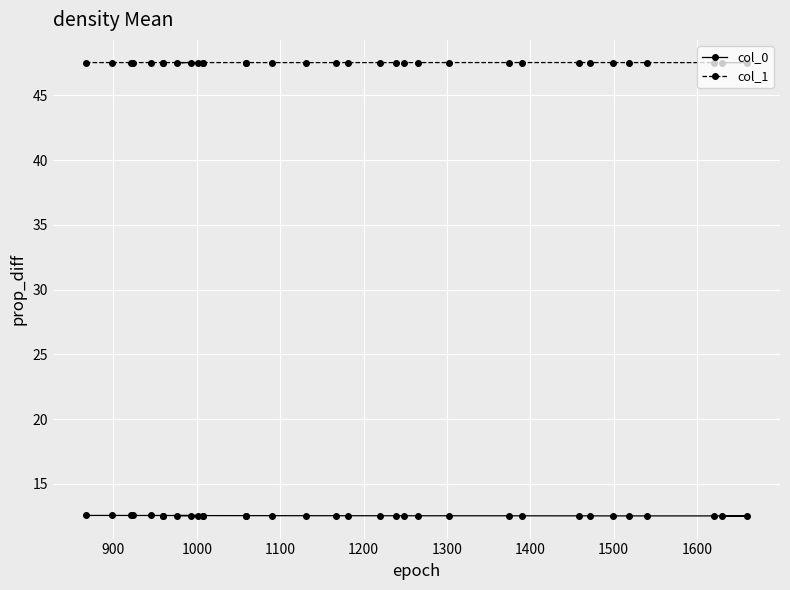

True or false: col_1 and col_0 cross at least once.

False